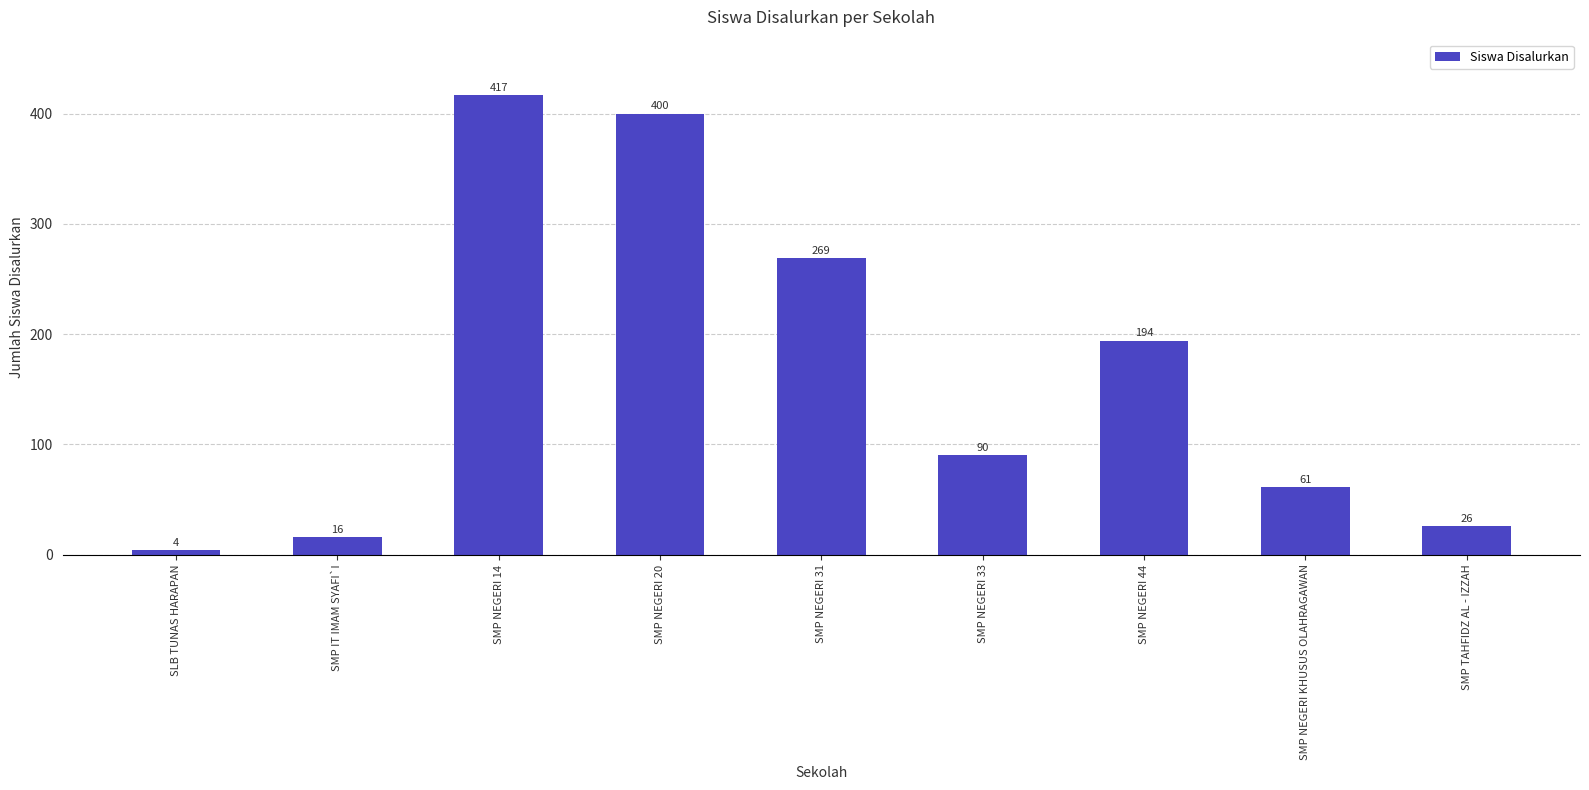

What is the minimum value shown in the chart?

4